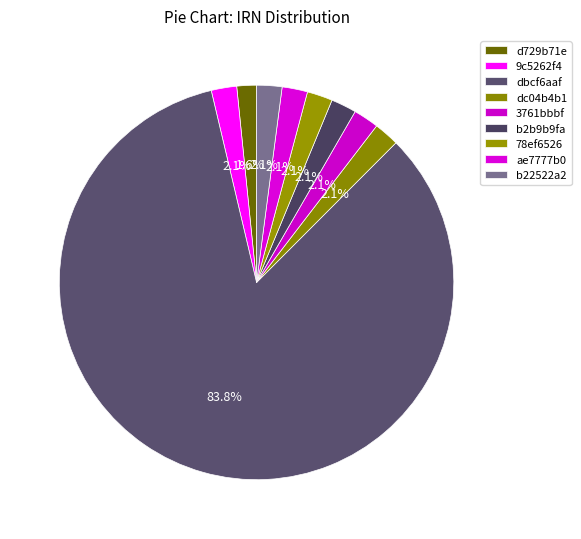

Does dbcf6aaf represent more than half of the total?

Yes